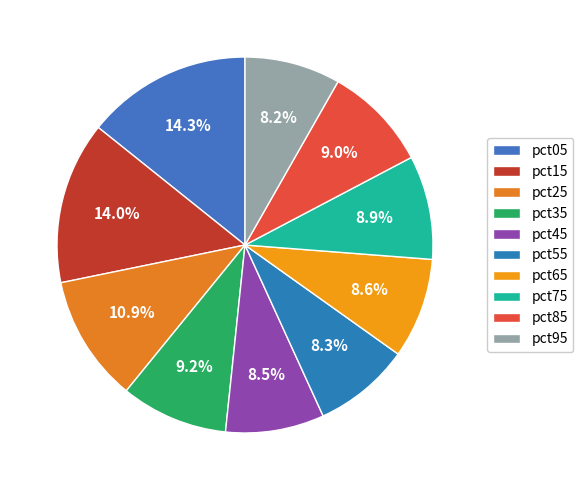

To the nearest percent, what is the average slice percentage?

10%